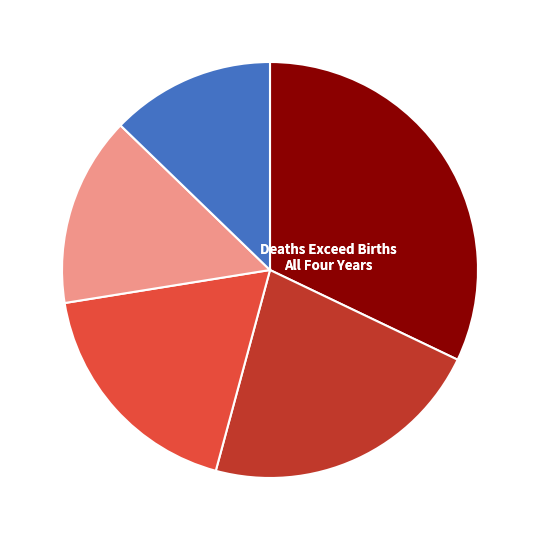

Is there any slice that represents more than half of the pie?

No